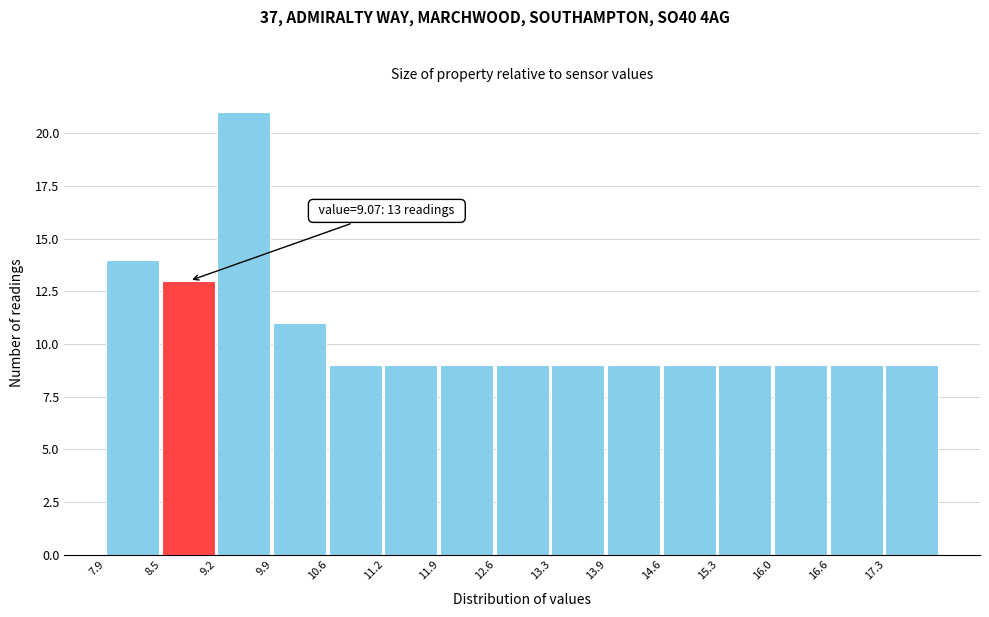

Over which range of the x-axis is the bar tallest?

9.2 to 9.9